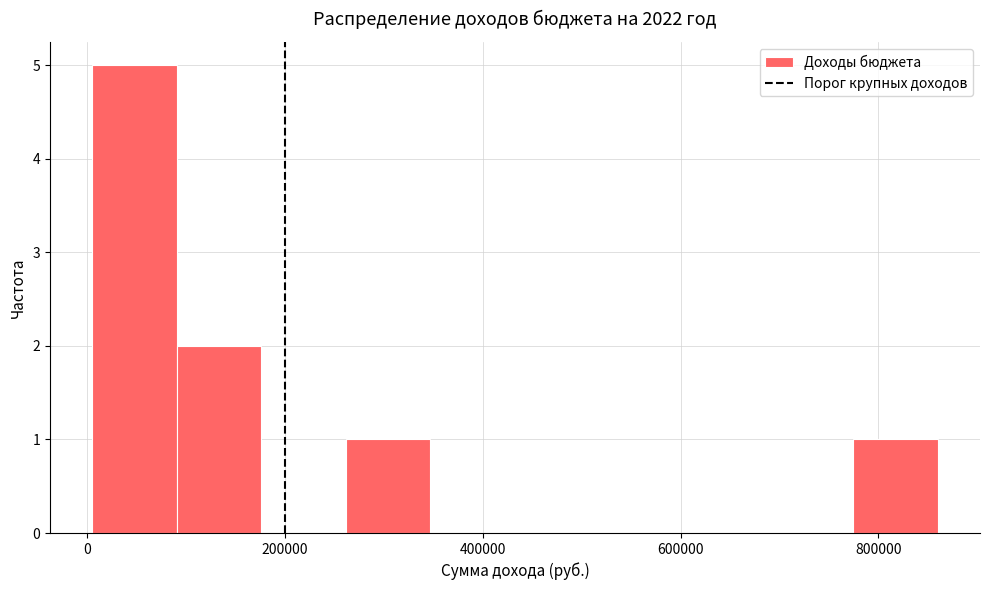

Reading left to right, transcribe this chart: for each bar, give the range it covers on the x-axis and its height. Neither the bar edges nor the heights are printed on the chart, so give them approximately, as read against the axes.

0 to 100000: 5
100000 to 180000: 2
180000 to 260000: 0
260000 to 340000: 1
340000 to 440000: 0
440000 to 520000: 0
520000 to 600000: 0
600000 to 680000: 0
680000 to 780000: 0
780000 to 860000: 1